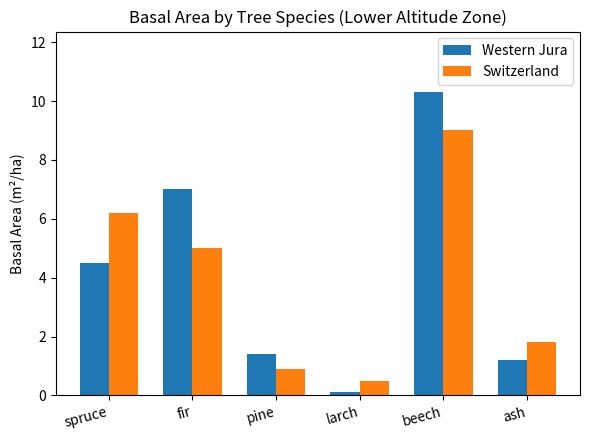

What is the difference between the Switzerland values at larch and beech?

8.5